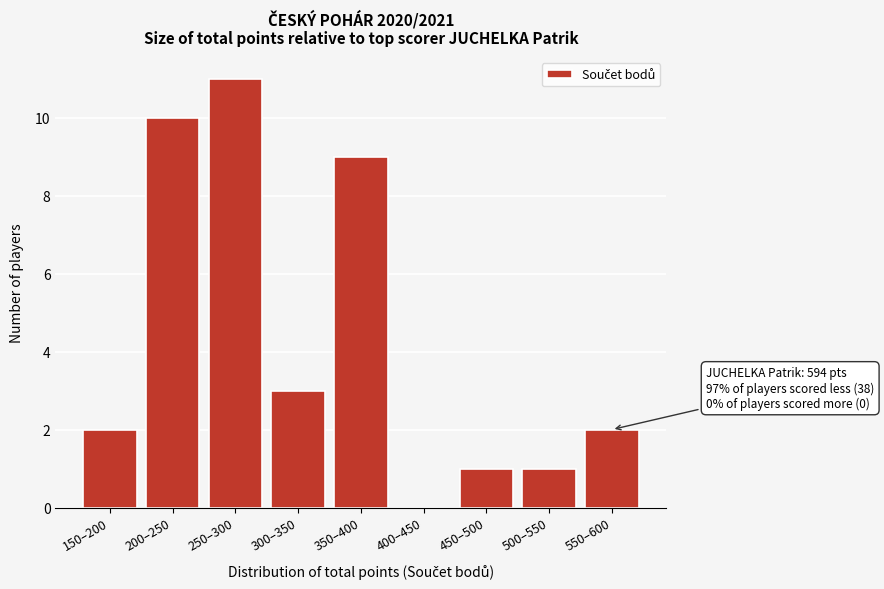

Reading left to right, transcribe all the data shown in this chart.

150–200=2	200–250=10	250–300=11	300–350=3	350–400=9	400–450=0	450–500=1	500–550=1	550–600=2